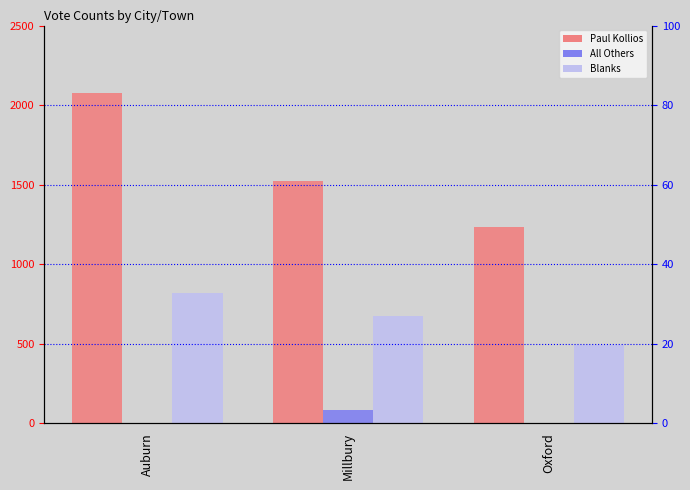

Is it true that Paul Kollios equals 1992 at Millbury?

False